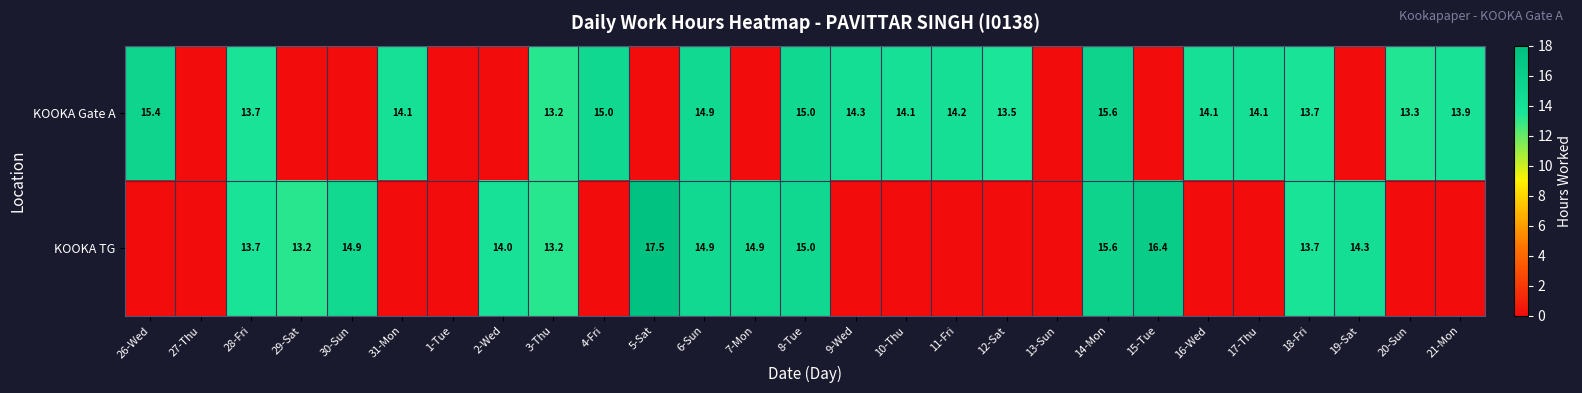

What is the sum of the KOOKA Gate A values at 11-Fri and 18-Fri?

27.9